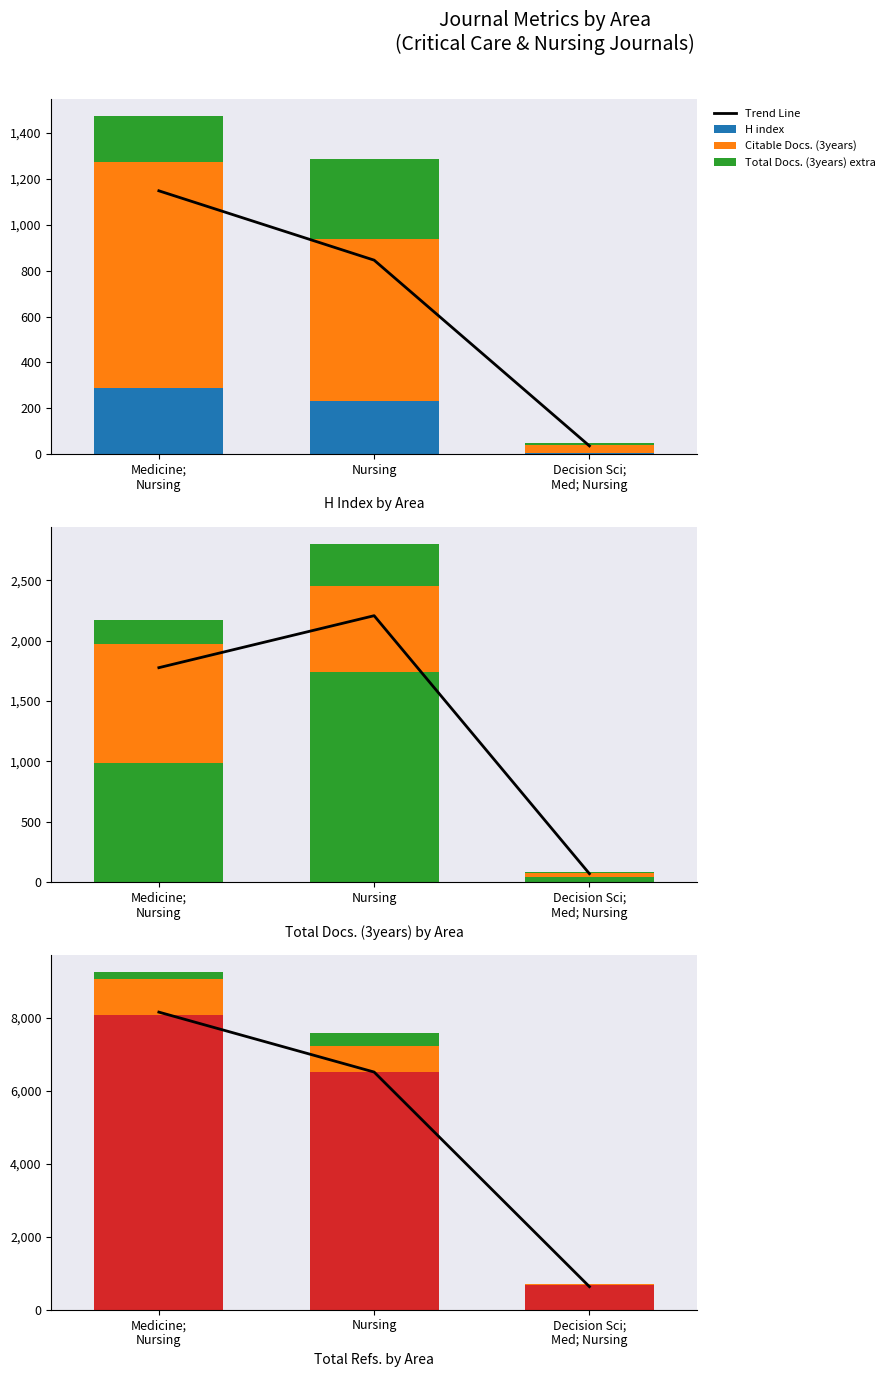

Reading right to left, extract all data points from this chart.

Trend Line: Decision Sci;
Med; Nursing=632.7	Nursing=6516.9	Medicine;
Nursing=8160.3
H index: Decision Sci;
Med; Nursing=5.0	Nursing=230.0	Medicine;
Nursing=289.0
Citable Docs. (3years): Decision Sci;
Med; Nursing=35.0	Nursing=710.0	Medicine;
Nursing=987.0
Total Docs. (3years) extra: Decision Sci;
Med; Nursing=8.2	Nursing=348.6	Medicine;
Nursing=197.4
Total Docs. (3years): Decision Sci;
Med; Nursing=41.0	Nursing=1743.0	Medicine;
Nursing=987.0
Total Refs.: Decision Sci;
Med; Nursing=668.0	Nursing=6531.0	Medicine;
Nursing=8080.0